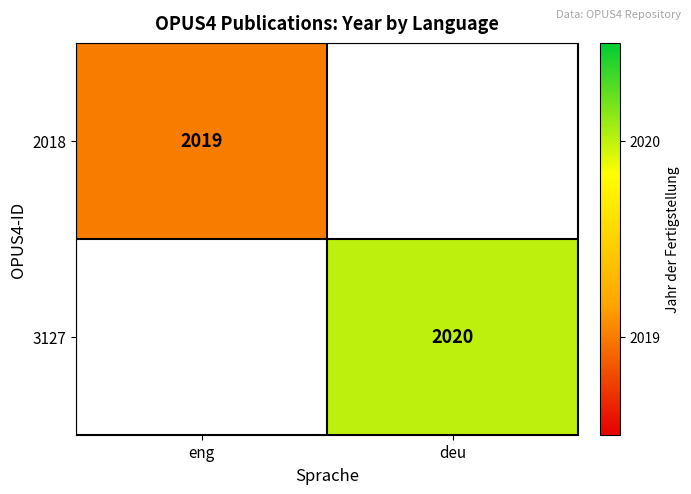

The value of 3127 at deu is 2020. True or false?

True